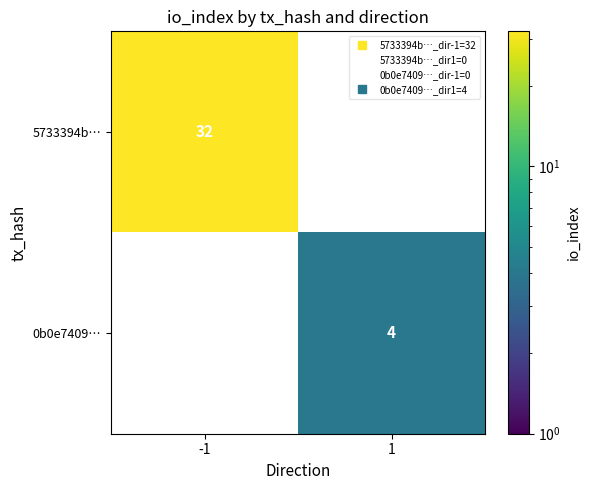

At which label is 5733394b… closest to 32?

-1